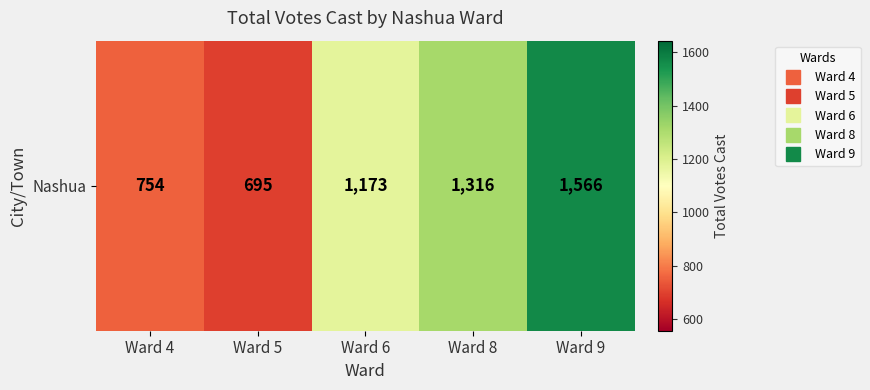

What is the maximum value shown in the chart?

1566